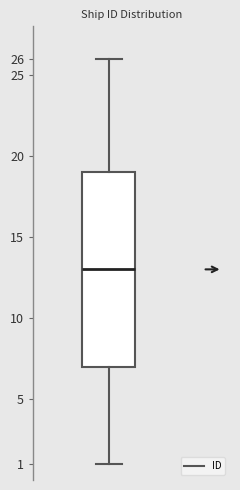

Transcribe this box plot: give where the median line is, the range the box spans, and where the two whiskers end, as read against the y-axis. The values are not printed on the chart, so give them approximately, as read against the axis.

median 13, box 7 to 19, whiskers 1 to 26